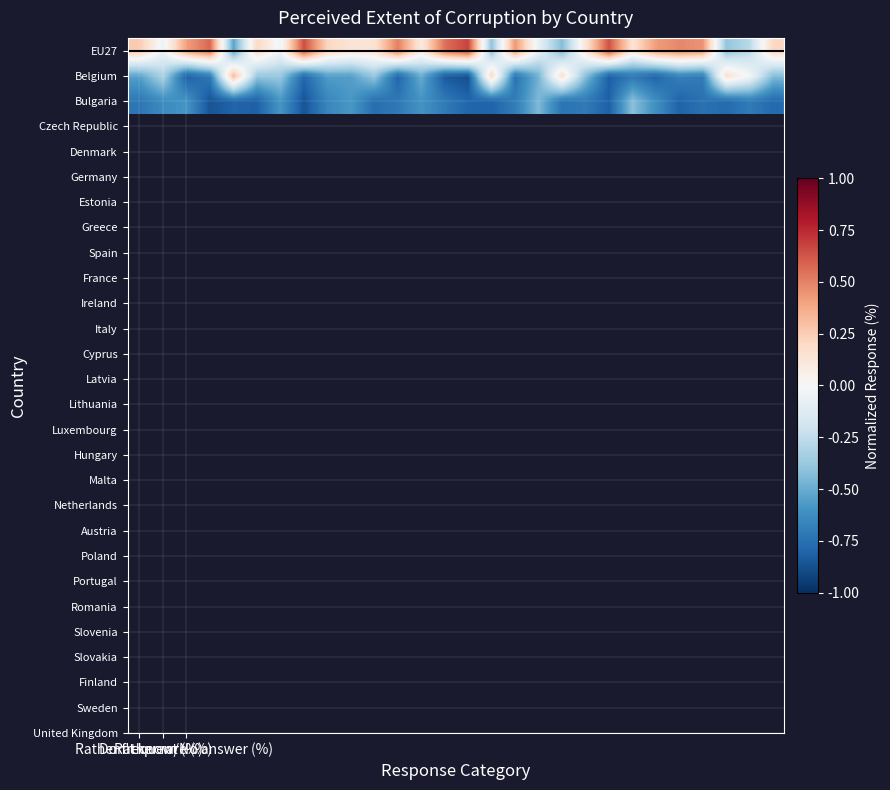

Reading left to right, what are all the values shown in this chart?

EU27: 0.3	-0.1	0.4	0.6	-0.5	0.2	-0.0	0.6	0.2	0.1	0.1	0.5	0.1	0.6	0.7	-0.4	0.4	-0.1	-0.4	0.1	0.6	0.1	0.4	0.5	0.5	-0.4	-0.3	0.2
Belgium: -0.5	-0.3	-0.8	-0.7	0.3	-0.4	-0.4	-0.8	-0.6	-0.6	-0.4	-0.8	-0.5	-0.8	-0.9	0.2	-0.7	-0.5	0.2	-0.4	-0.8	-0.7	-0.8	-0.7	-0.7	0.2	-0.0	-0.4
Bulgaria: -0.7	-0.6	-0.6	-0.9	-0.8	-0.8	-0.6	-0.9	-0.7	-0.6	-0.8	-0.7	-0.6	-0.7	-0.8	-0.8	-0.7	-0.4	-0.7	-0.7	-0.8	-0.4	-0.6	-0.8	-0.7	-0.8	-0.7	-0.8